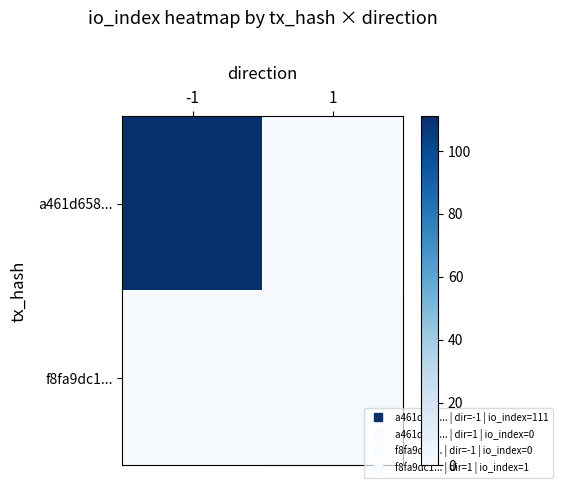

Which series changed the most between -1 and 1?

a461d658...